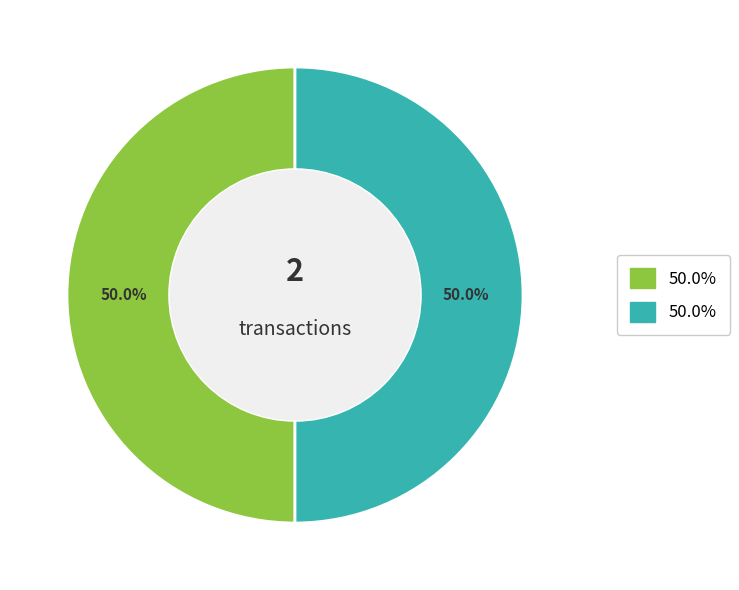

To the nearest percent, what percentage of the pie is 510469?

50%